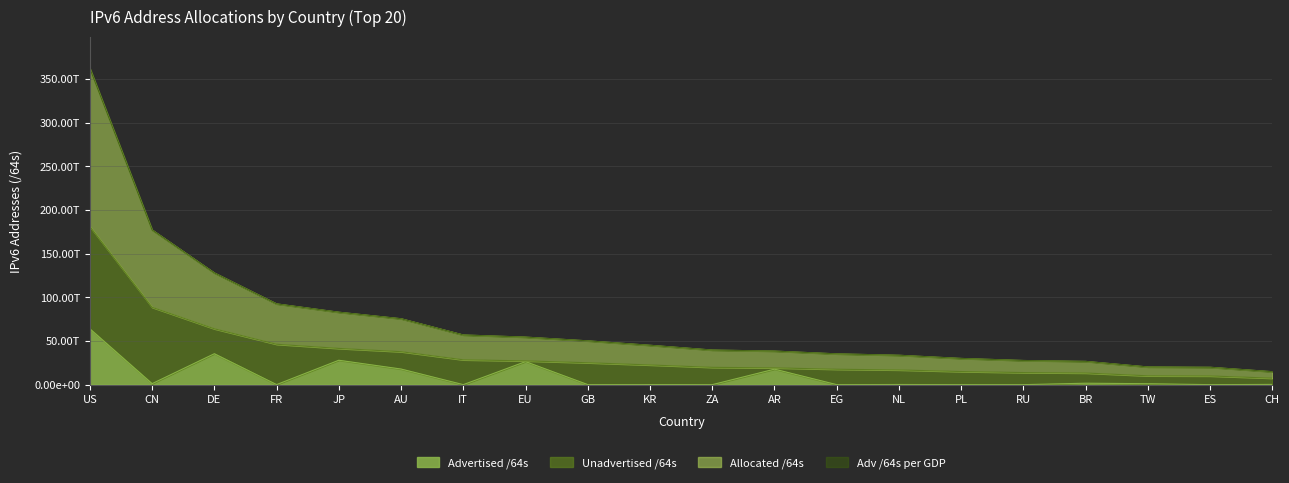

Which label corresponds to the smallest value in the chart?

RU